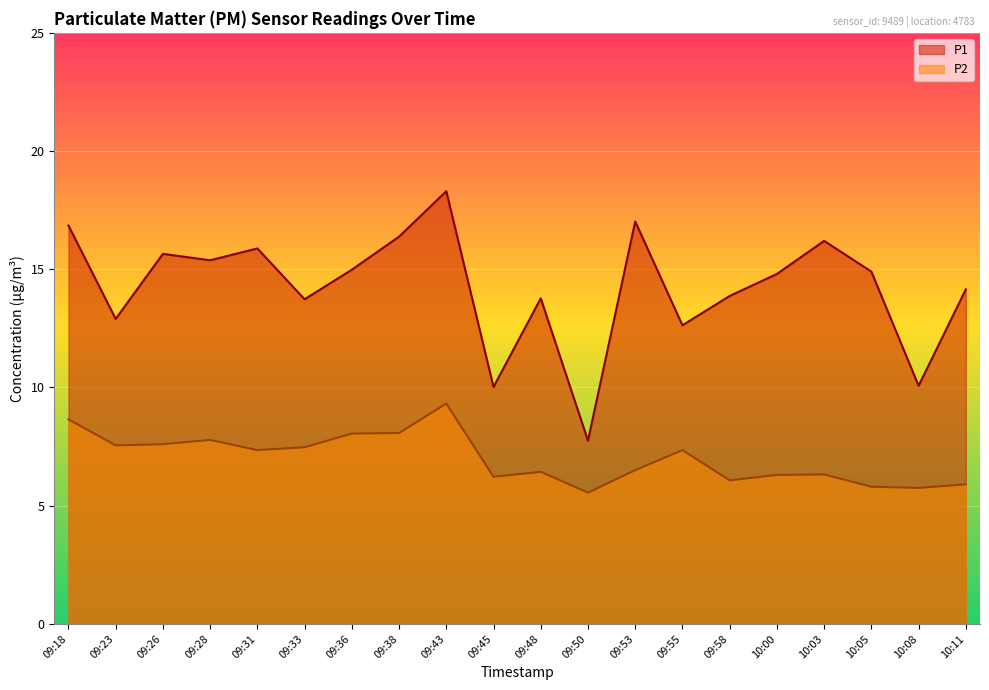

Which category has the highest value across all series?

09:43